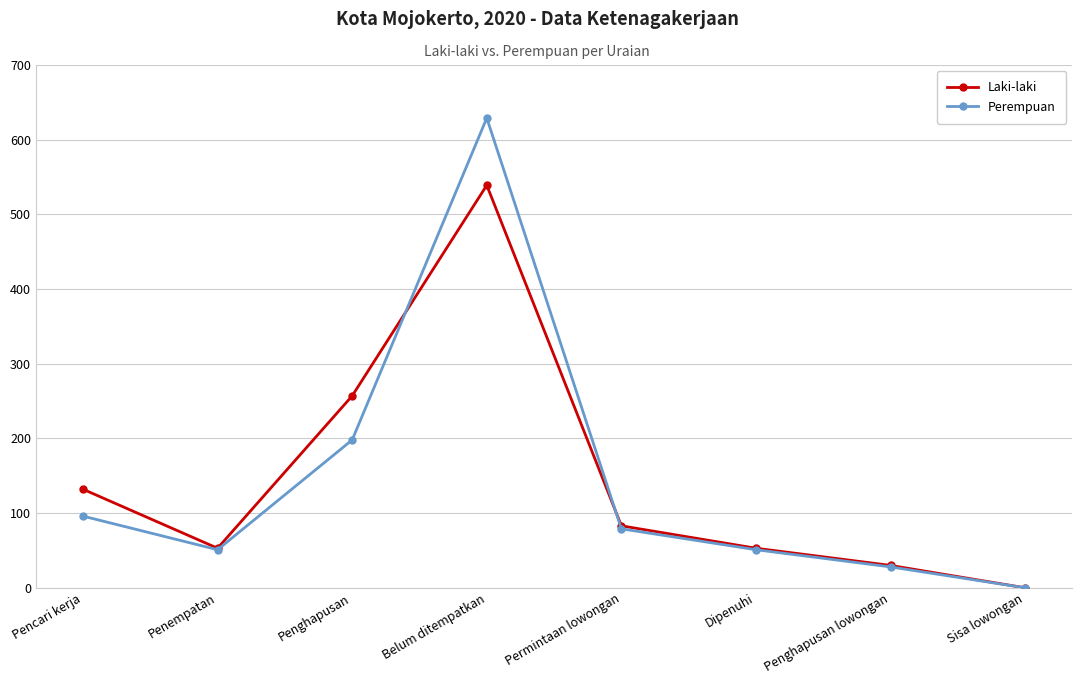

What is the average value of the Laki-laki series?

143